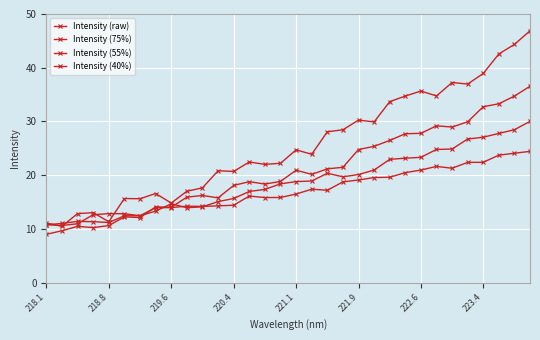

Rank the series by their maximum value, from highest to lowest.

Intensity (raw), Intensity (75%), Intensity (55%), Intensity (40%)